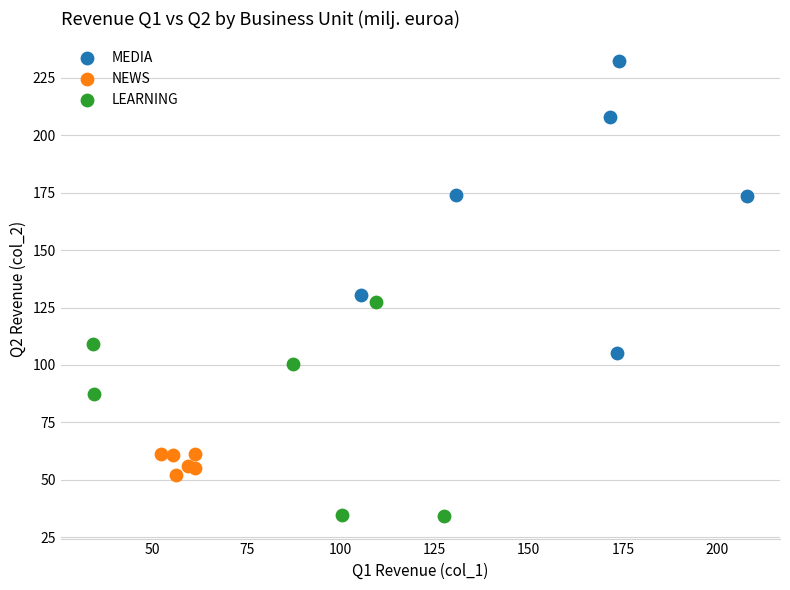

Which series contains the highest Y value?

MEDIA